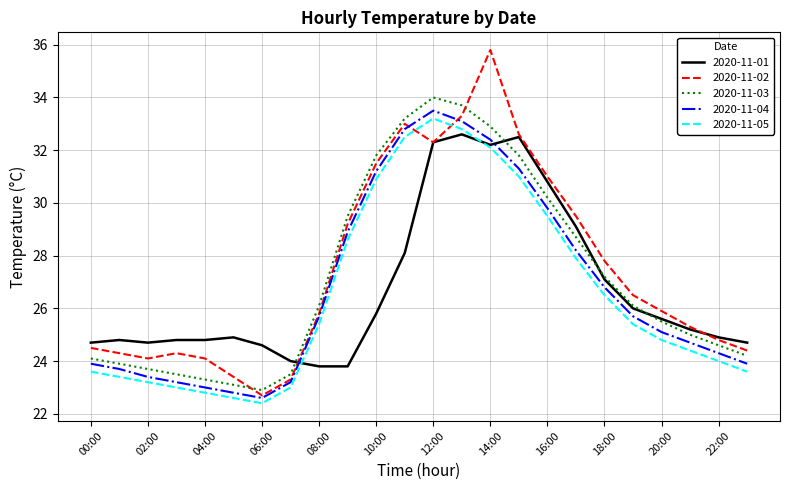

True or false: 2020-11-05 and 2020-11-03 cross at least once.

False